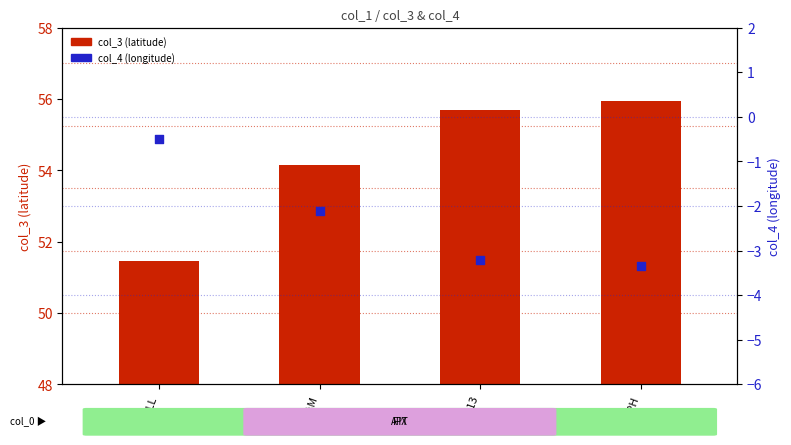

Which series reaches the maximum Y coordinate?

col_3 (latitude)